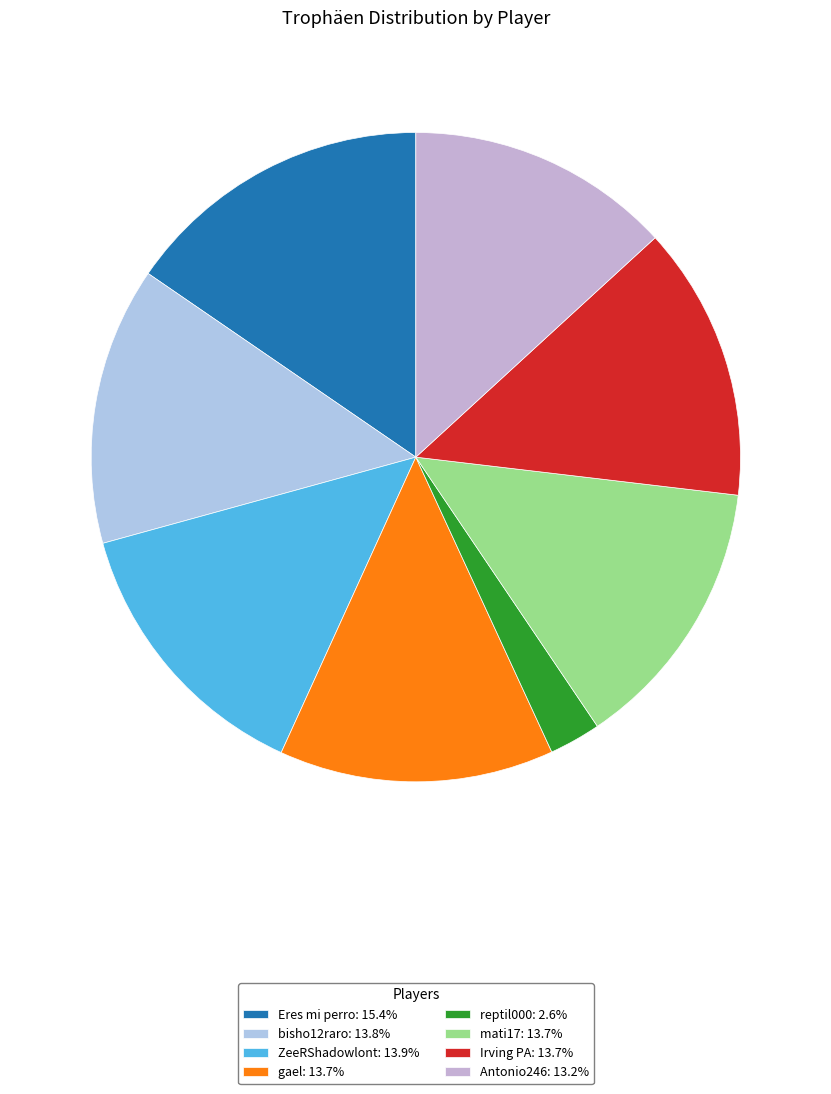

Is it true that ZeeRShadowlont is 14% of the pie?

True